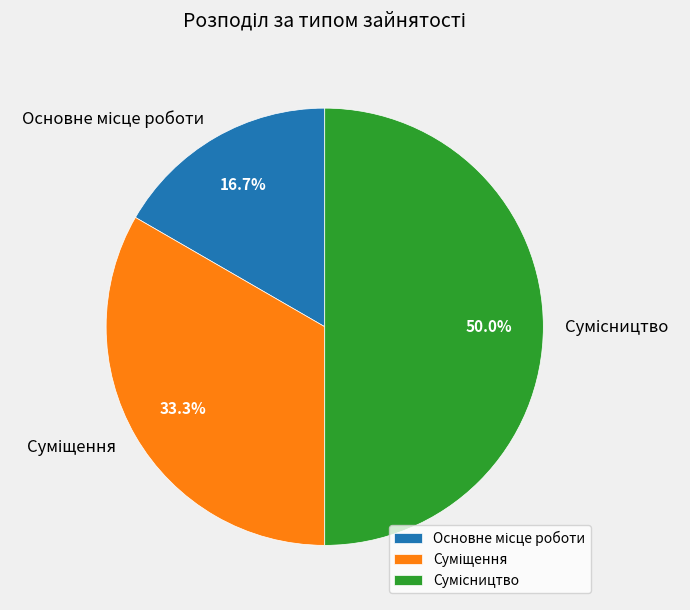

To the nearest percent, what is the difference between the largest and smallest slice percentages?

33%